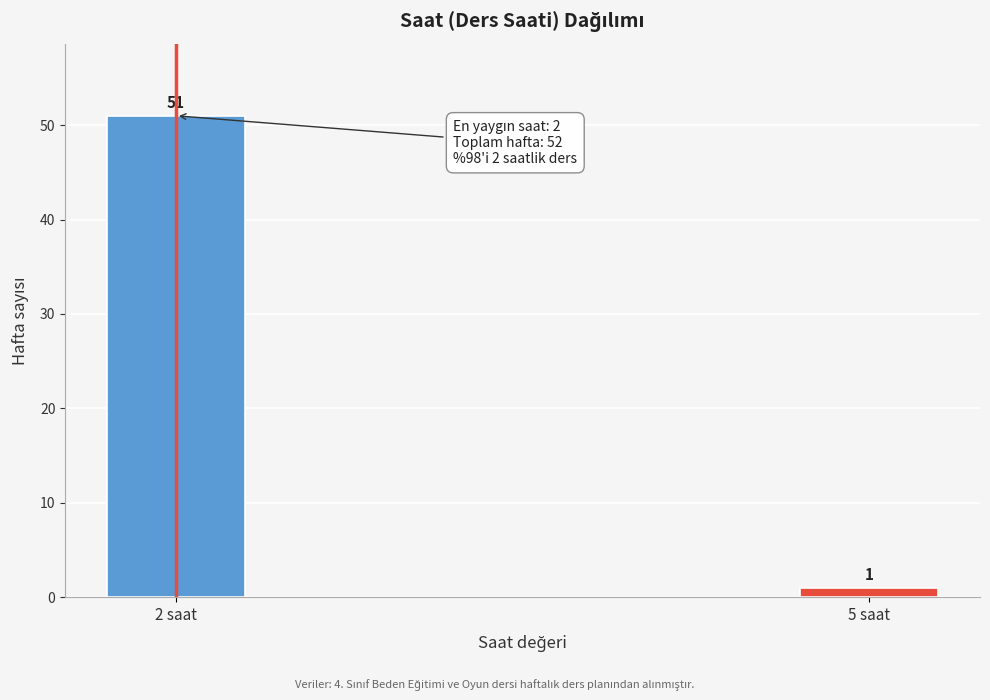

Reading left to right, what are all the values shown in this chart?

2 saat=51	5 saat=1